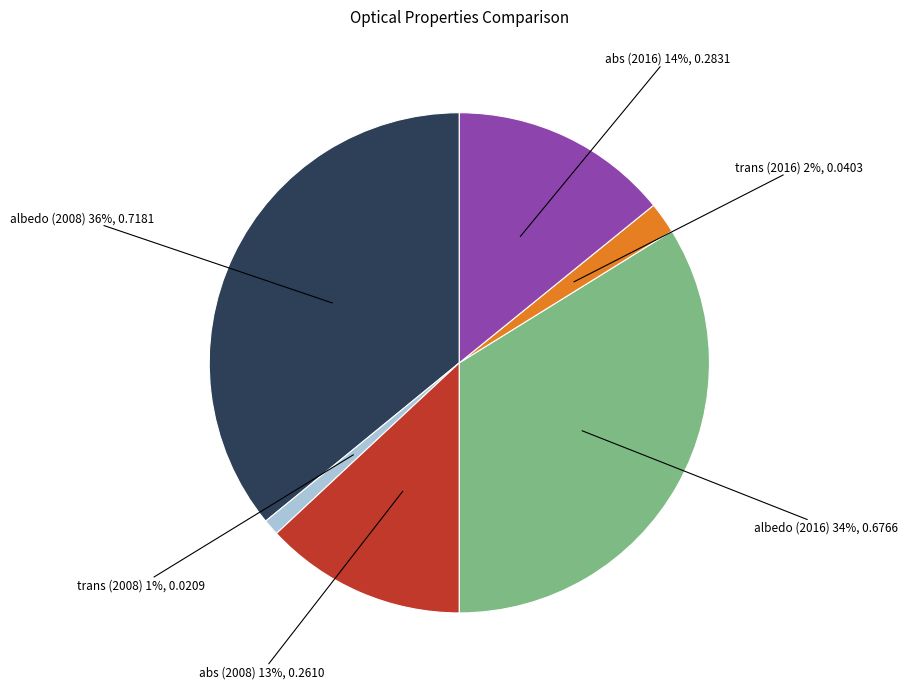

To the nearest percent, what is the average slice percentage?

17%